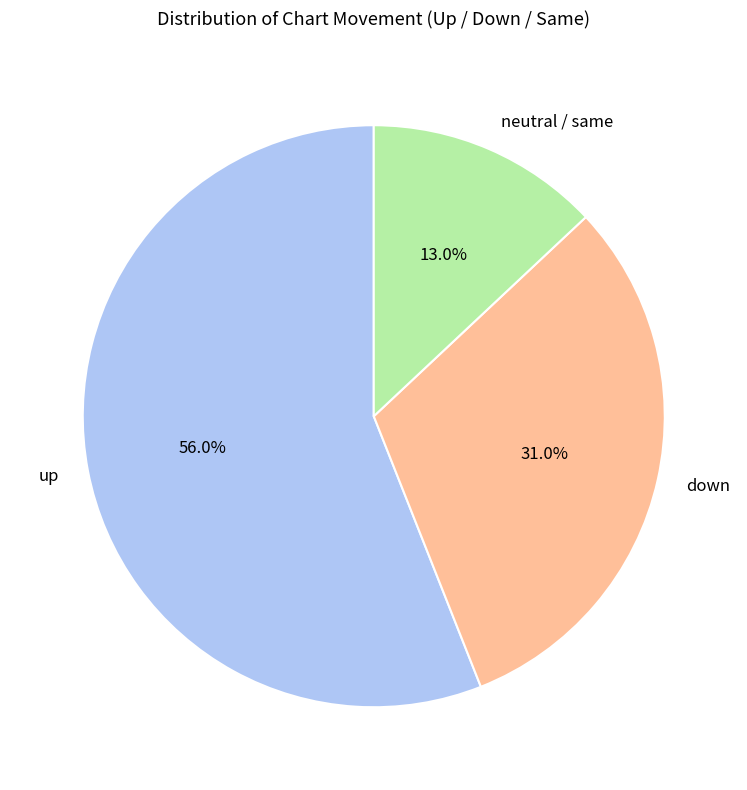

To the nearest percent, what is the difference between the up and down slice percentages?

25%